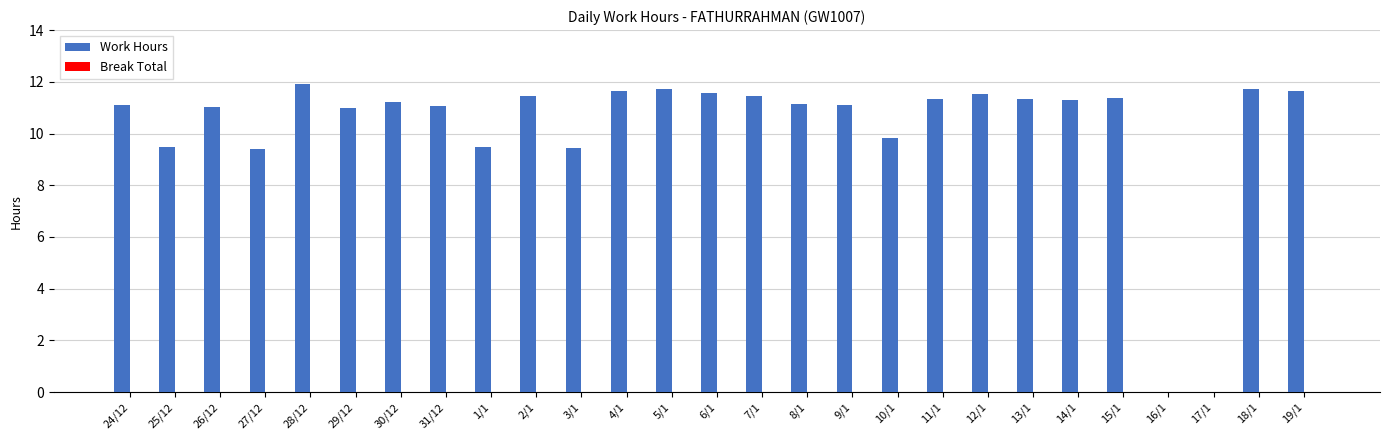

Which has a higher value, 18/1 or 11/1?

18/1